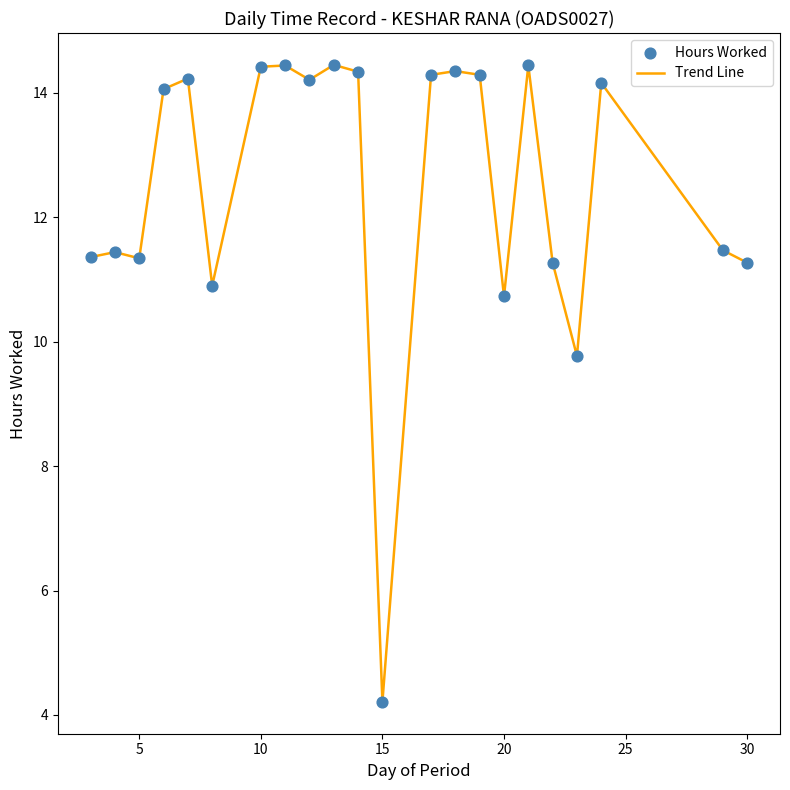

What is the minimum value shown in the chart?

4.2